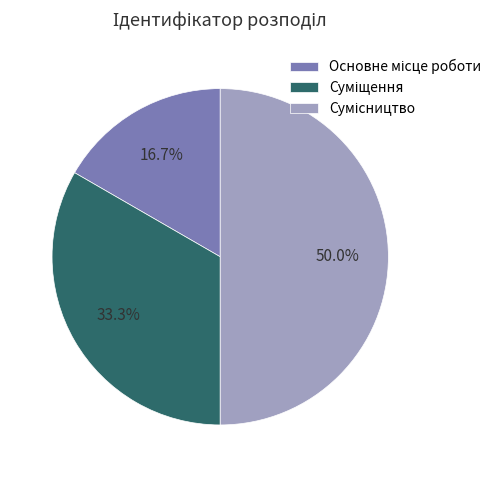

Which category has the smallest portion of the pie?

Основне місце роботи